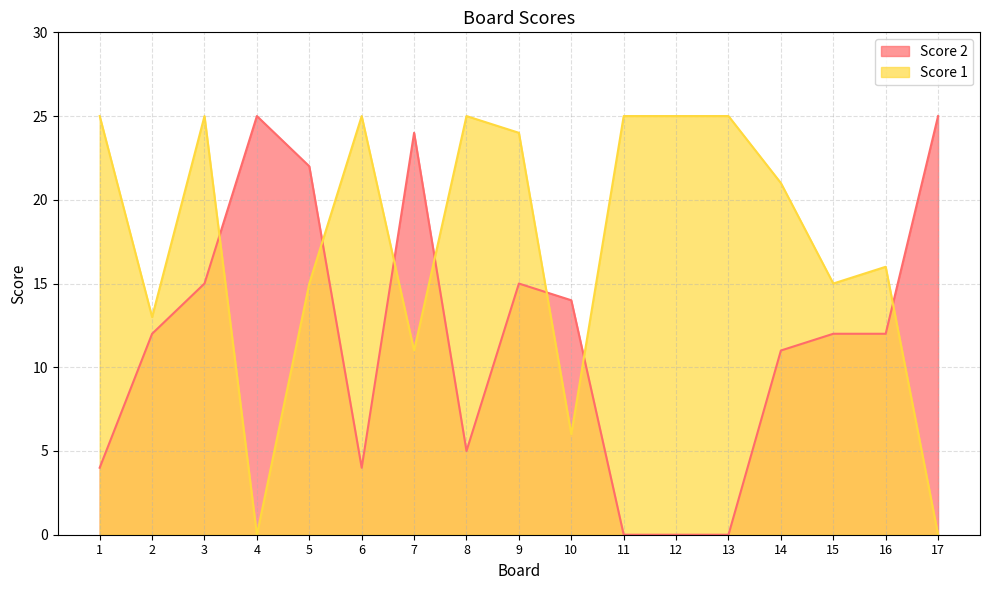

Between 3 and 5, which series saw the biggest shift?

Score 1